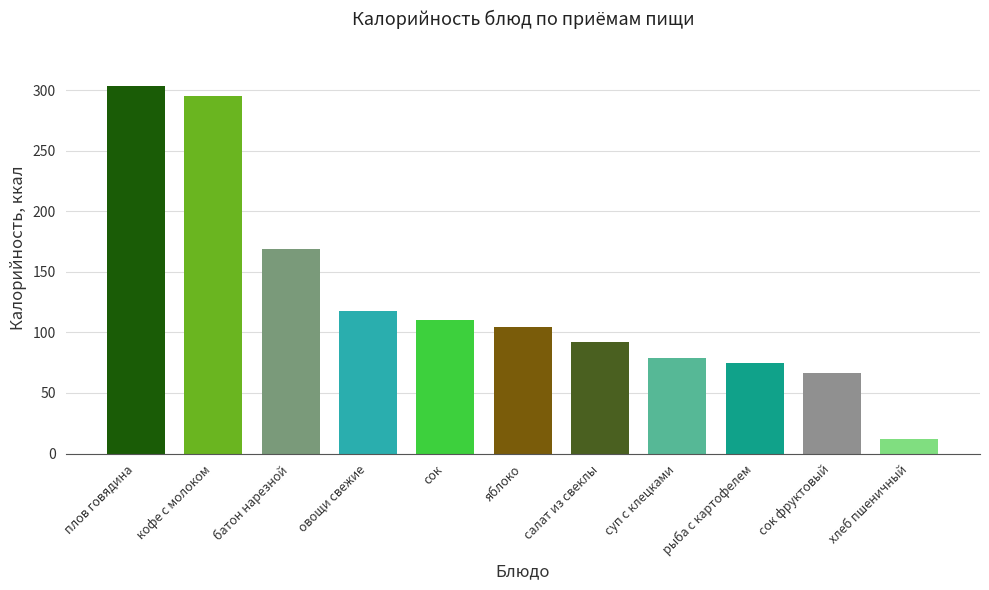

Reading left to right, what are all the values shown in this chart?

303.5	294.9	168.6	117.5	110.0	104.8	92.0	79.0	74.4	66.2	12.0